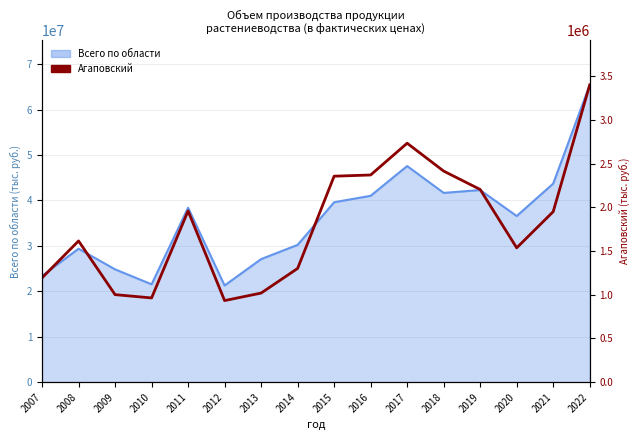

Reading left to right, list all the values displayed in this chart.

1193310	1615435	1001369	963427	1958578	933314	1019177	1300767	2355903	2369806	2733013	2414329	2204141	1536602	1950087	3399630